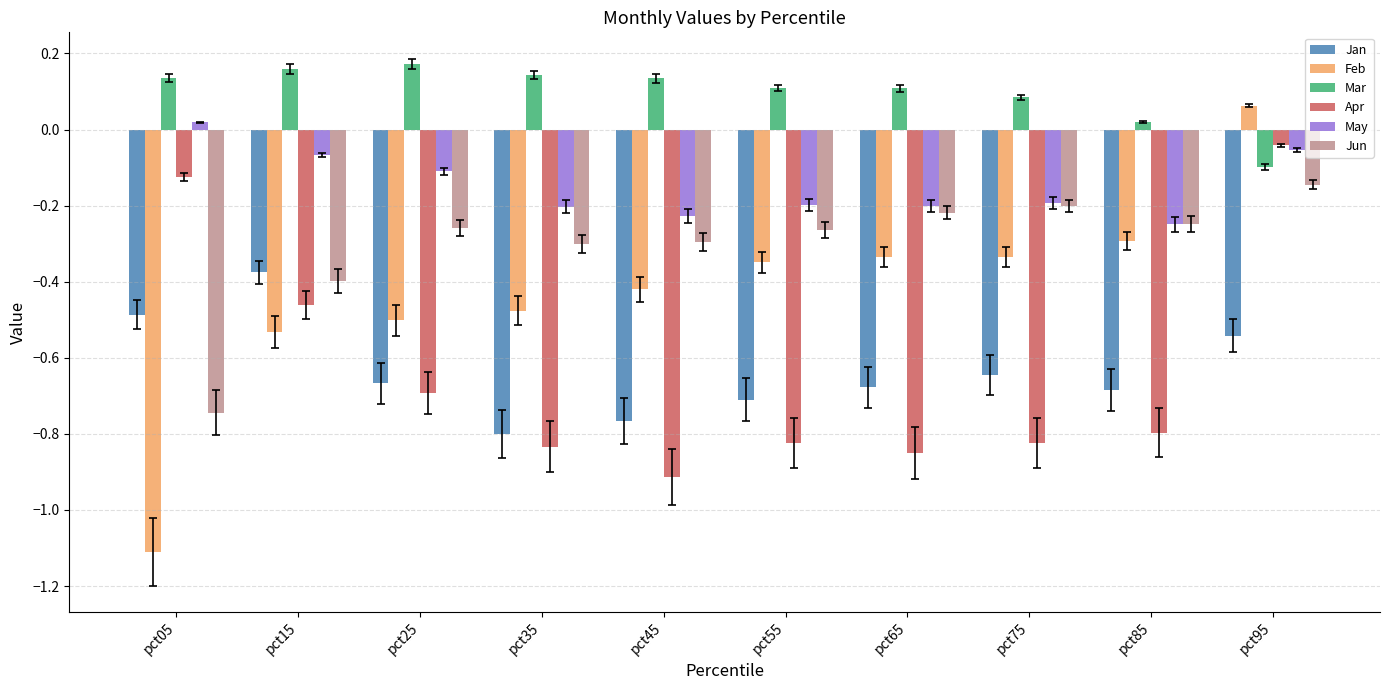

The Mar series shows 0.2 at pct45. True or false?

False